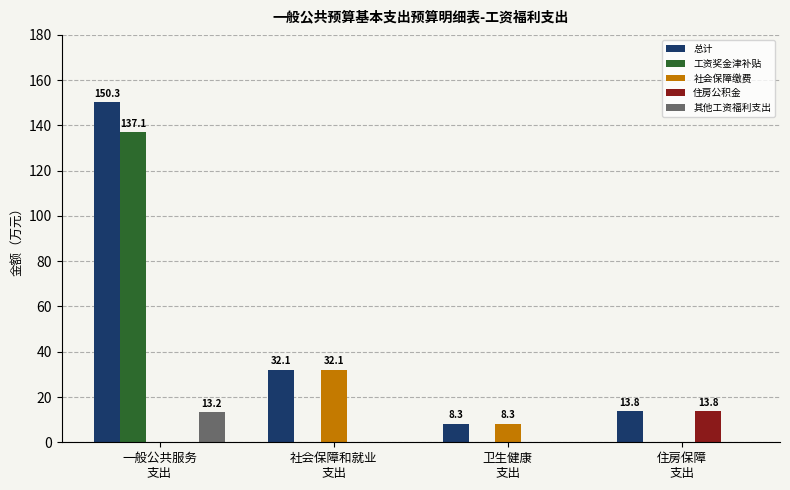

Reading right to left, transcribe all the data shown in this chart.

总计: 住房保障
支出=13.8	卫生健康
支出=8.3	社会保障和就业
支出=32.1	一般公共服务
支出=150.3
工资奖金津补贴: 住房保障
支出=0.0	卫生健康
支出=0.0	社会保障和就业
支出=0.0	一般公共服务
支出=137.1
社会保障缴费: 住房保障
支出=0.0	卫生健康
支出=8.3	社会保障和就业
支出=32.1	一般公共服务
支出=0.0
住房公积金: 住房保障
支出=13.8	卫生健康
支出=0.0	社会保障和就业
支出=0.0	一般公共服务
支出=0.0
其他工资福利支出: 住房保障
支出=0.0	卫生健康
支出=0.0	社会保障和就业
支出=0.0	一般公共服务
支出=13.2